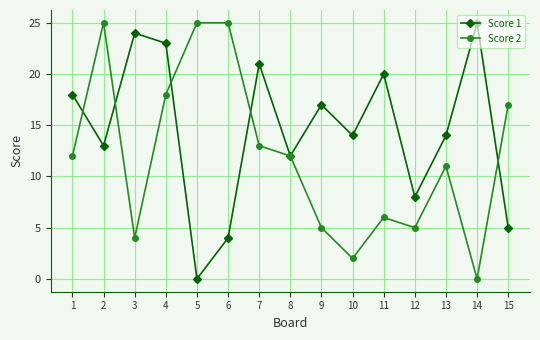

What is the value of the Score 2 point at the 9th from the left?

5